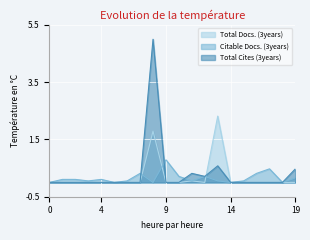

What is the maximum value for Total Cites (3years)?

5.0